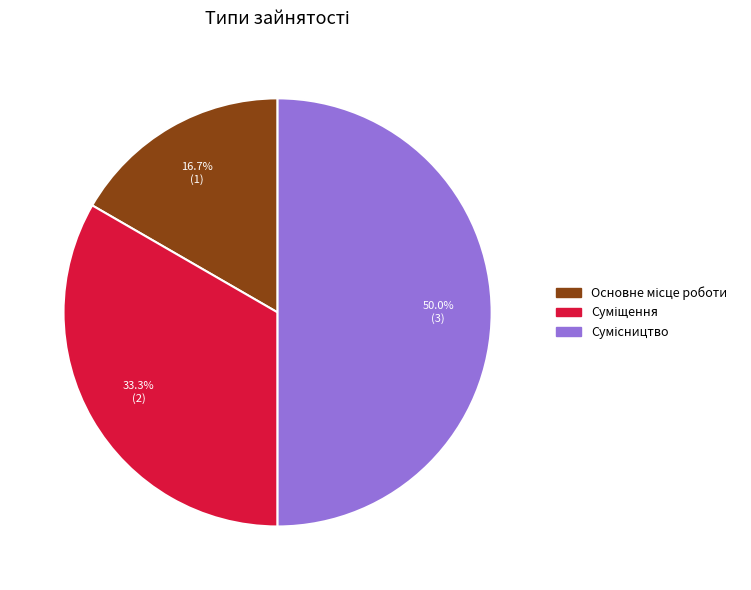

Between Основне місце роботи and Сумісництво, which is larger?

Сумісництво